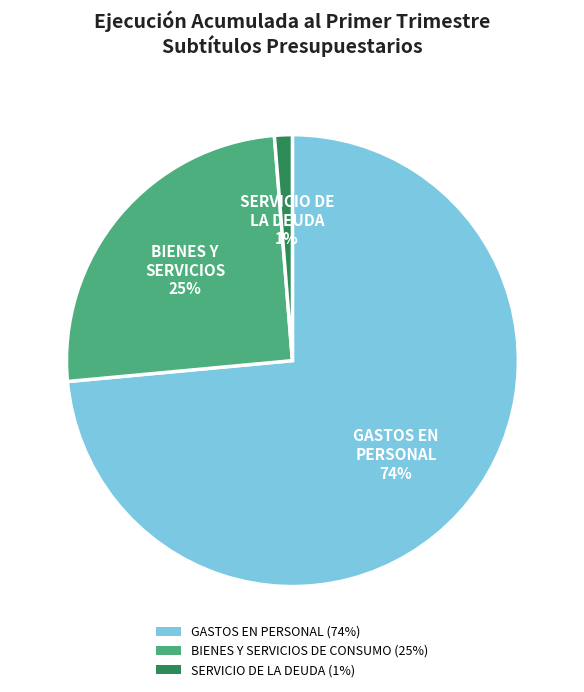

How many segments does this pie chart have?

3